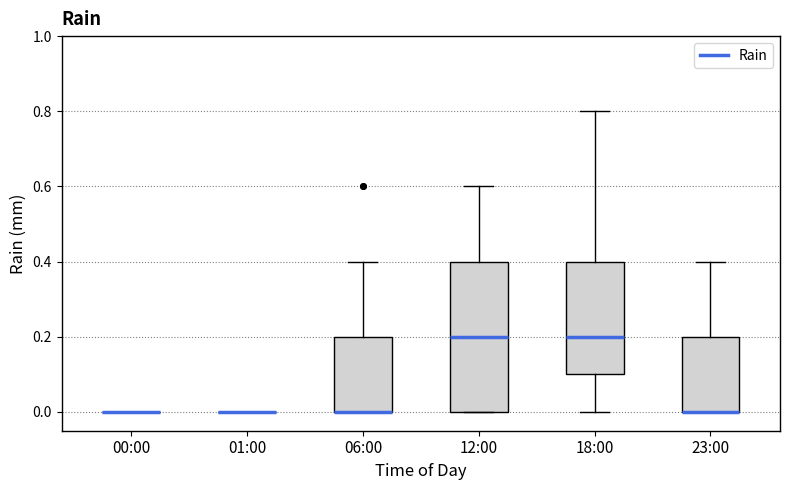

Which box is the tallest, from its lower edge to its upper edge?

12:00